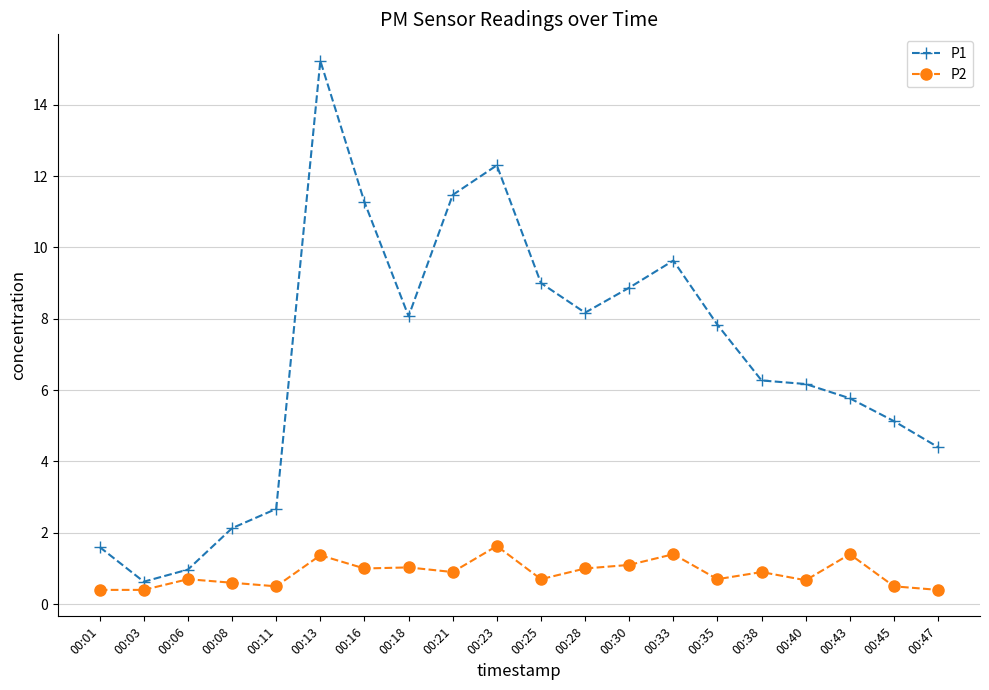

Reading left to right, list all the values displayed in this chart.

P1: 00:01=1.6	00:03=0.6	00:06=1.0	00:08=2.1	00:11=2.7	00:13=15.2	00:16=11.3	00:18=8.1	00:21=11.5	00:23=12.3	00:25=9.0	00:28=8.2	00:30=8.9	00:33=9.6	00:35=7.8	00:38=6.3	00:40=6.2	00:43=5.8	00:45=5.1	00:47=4.4
P2: 00:01=0.4	00:03=0.4	00:06=0.7	00:08=0.6	00:11=0.5	00:13=1.4	00:16=1.0	00:18=1.0	00:21=0.9	00:23=1.6	00:25=0.7	00:28=1.0	00:30=1.1	00:33=1.4	00:35=0.7	00:38=0.9	00:40=0.7	00:43=1.4	00:45=0.5	00:47=0.4